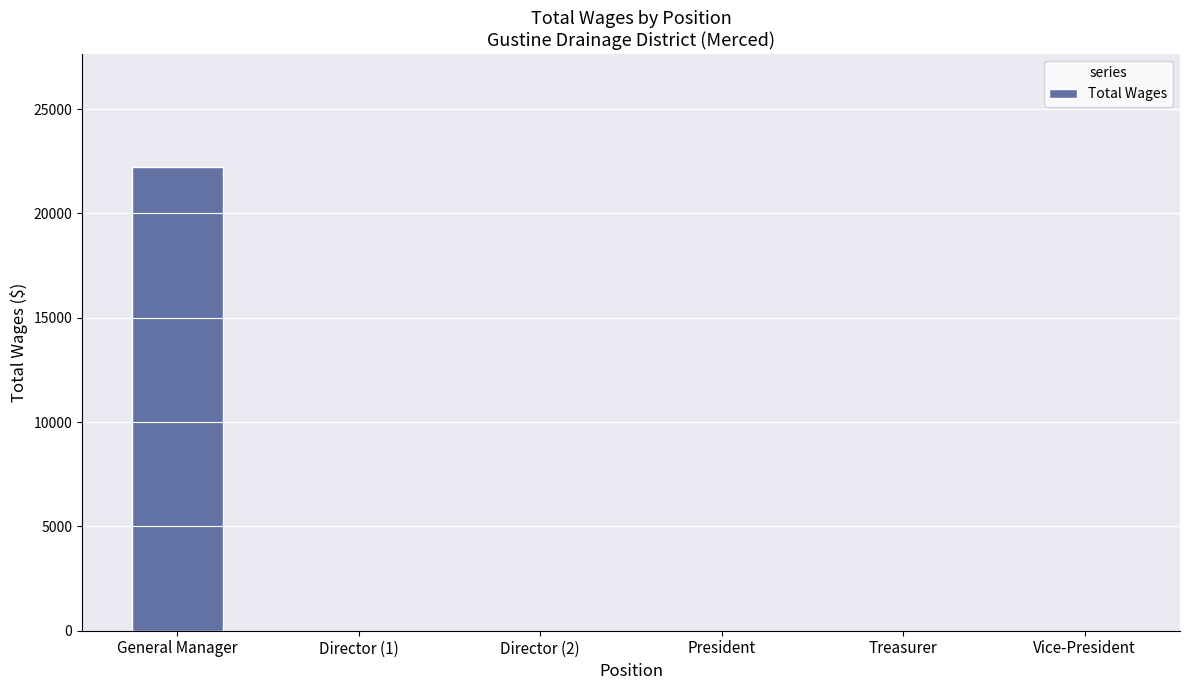

What is the greatest value displayed?

22200